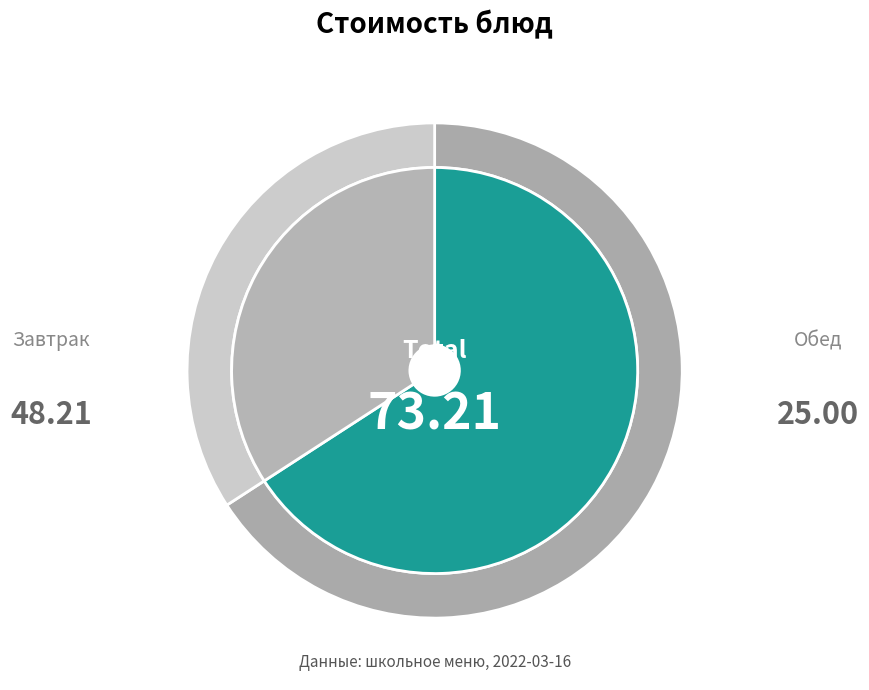

The кофейный напиток slice represents 13% of the pie. True or false?

False